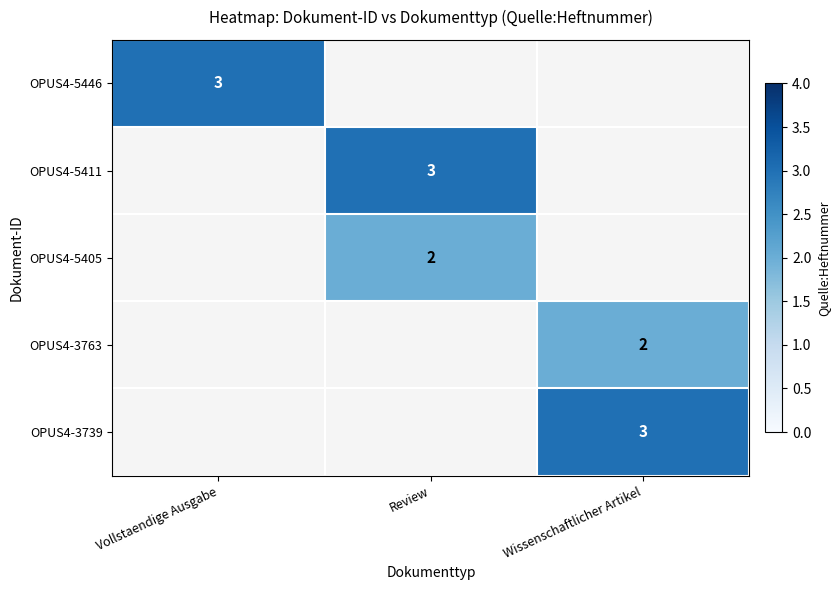

At how many categories does at least one series exceed 2?

3